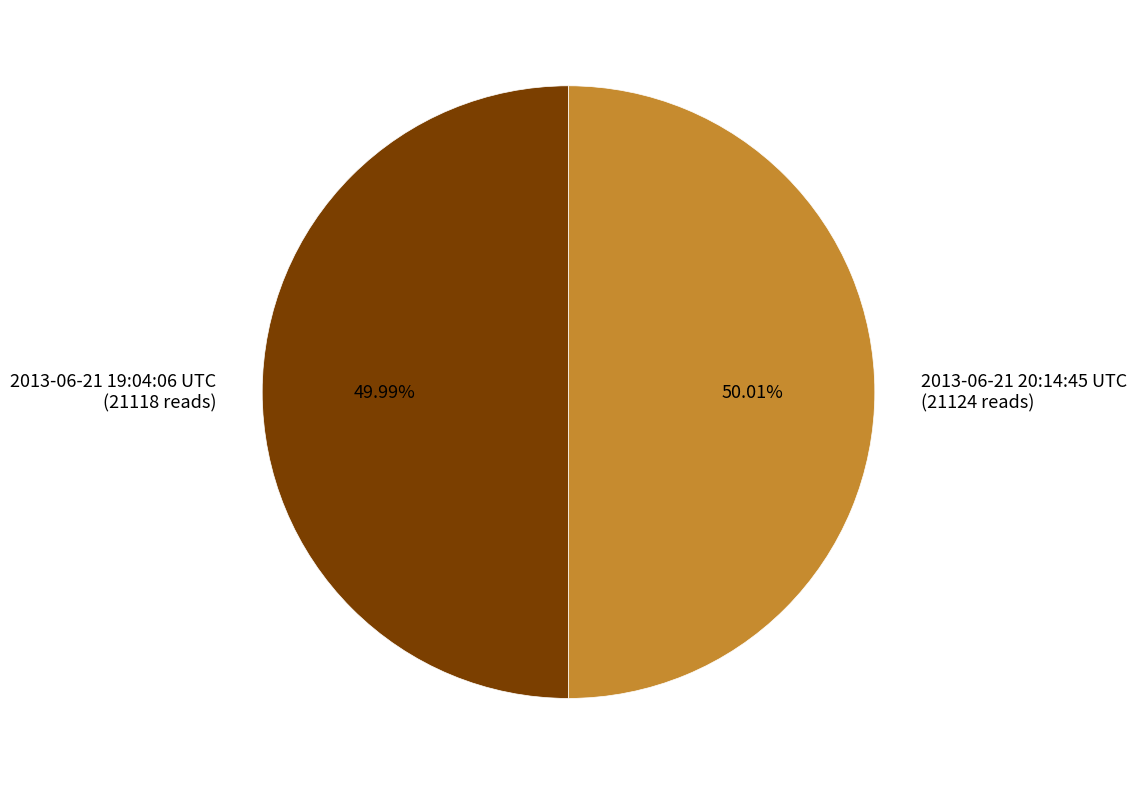

What percentage is the 2013-06-21 19:04:06 UTC slice, to the nearest percent?

50%